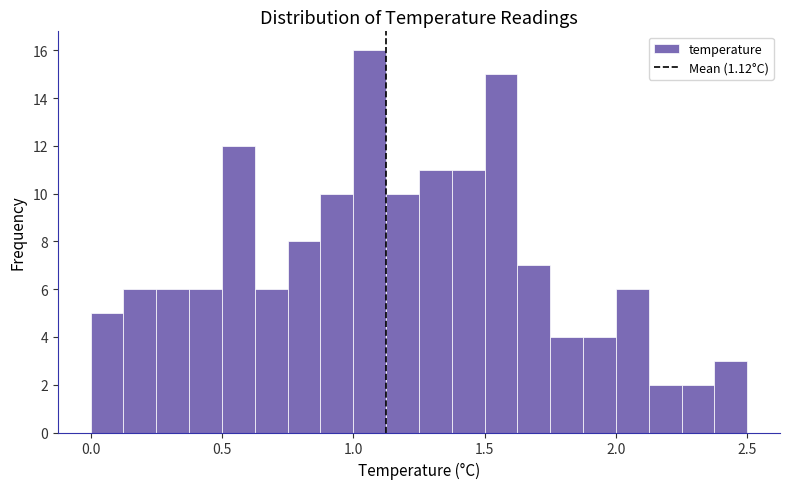

Around what value on the x-axis is the tallest bar? Give the approximate position of its centre, as read against the axis.

1.05